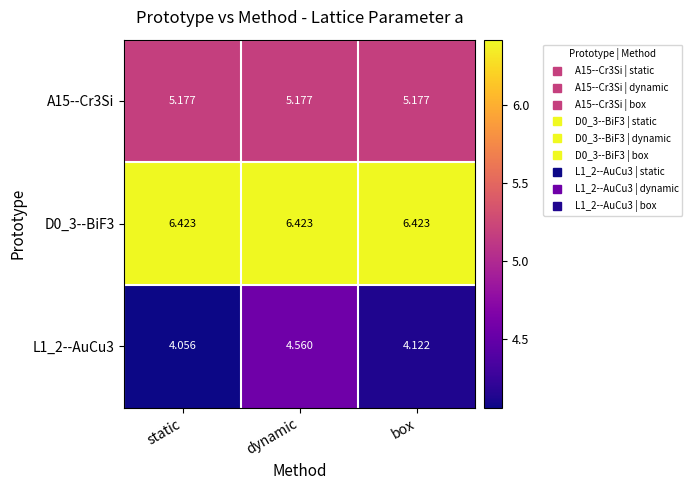

Which series has the largest total across all categories?

D0_3--BiF3